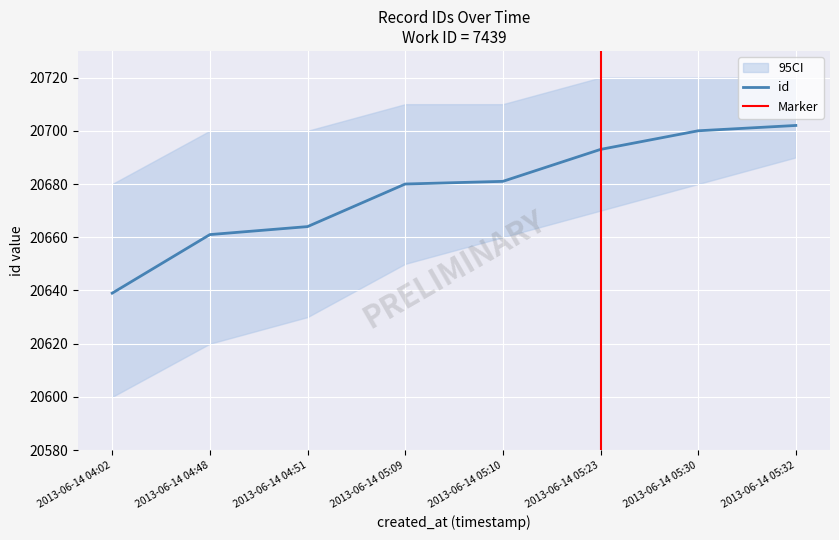

What is the label of the 3rd point from the left?

2013-06-14 04:51